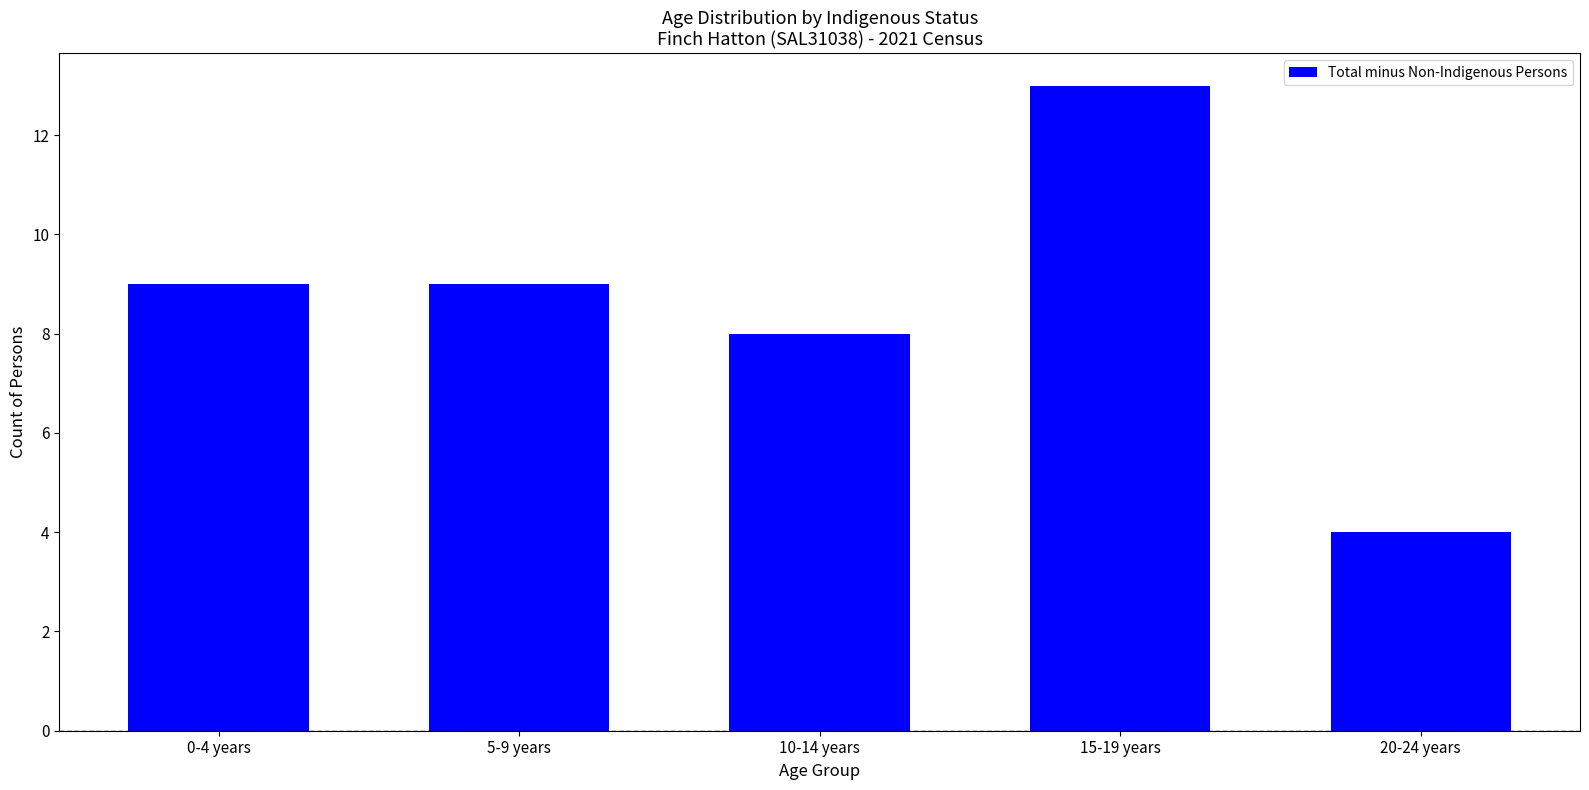

How many data points are less than 9?

2